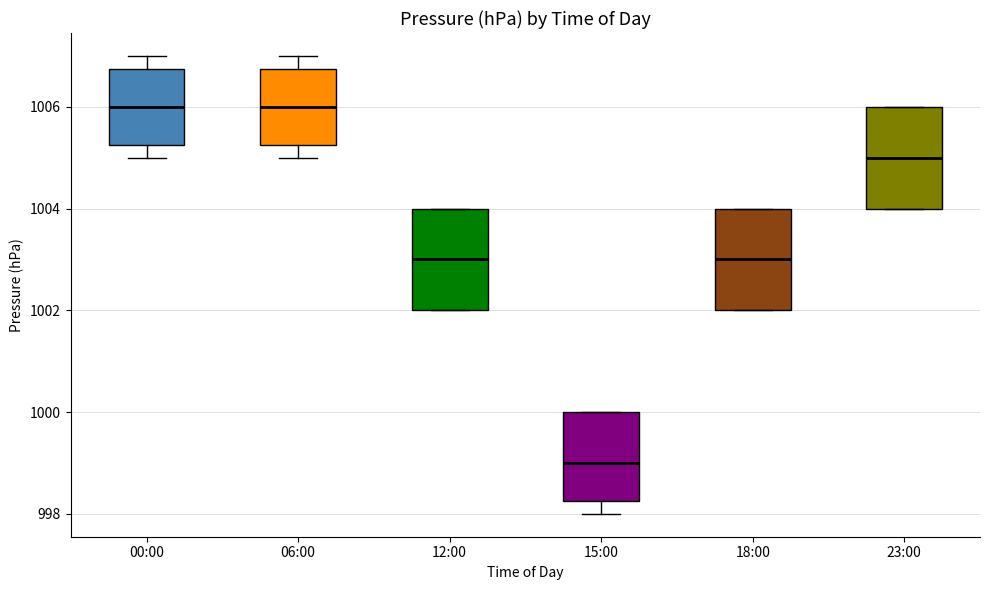

Which box's median line is the lowest?

15:00